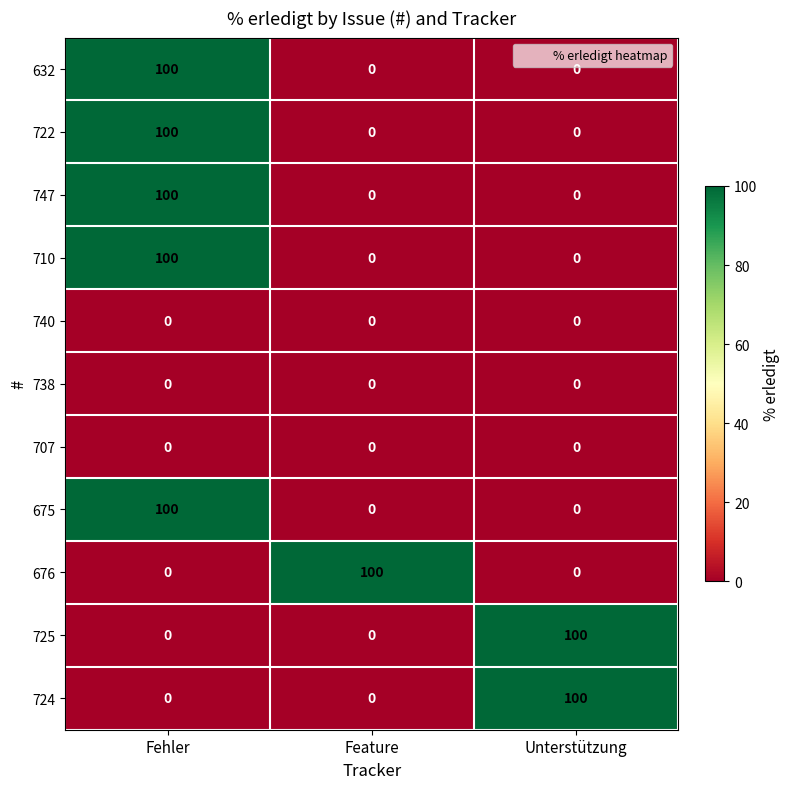

Which category has the highest value in the 747 series?

Fehler